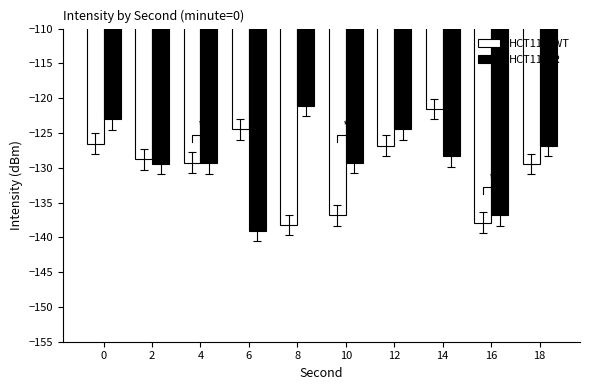

Is it true that HCT116/R equals -212.7 at 18?

False